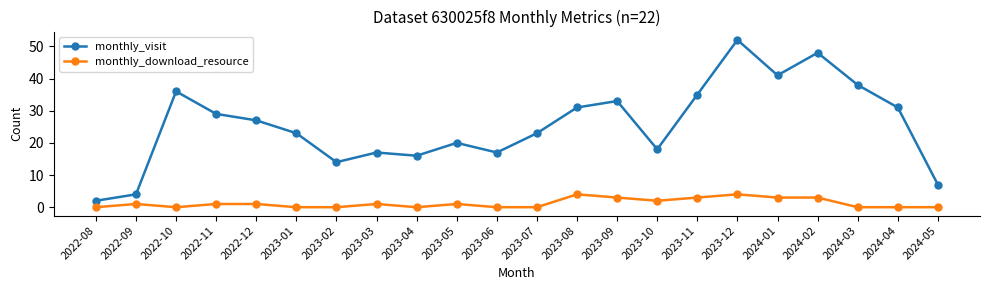

What is the value of the monthly_visit point at the 4th from the left?

29